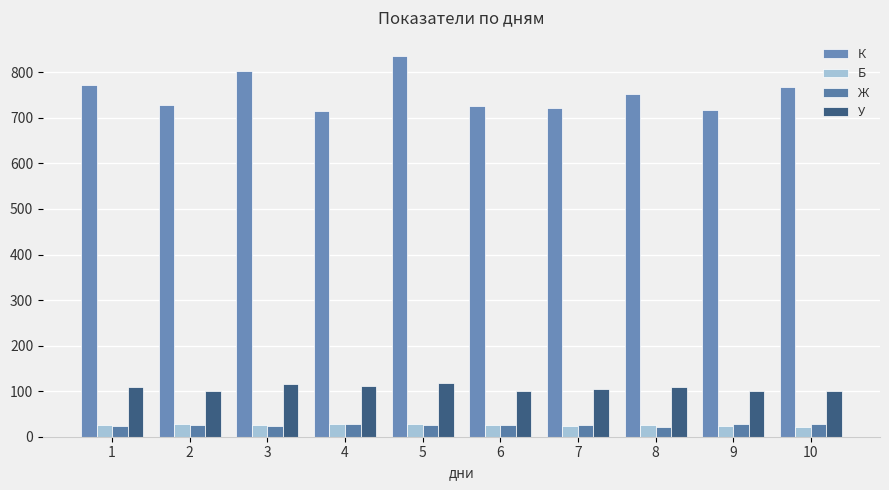

Which label corresponds to the smallest value in the chart?

10